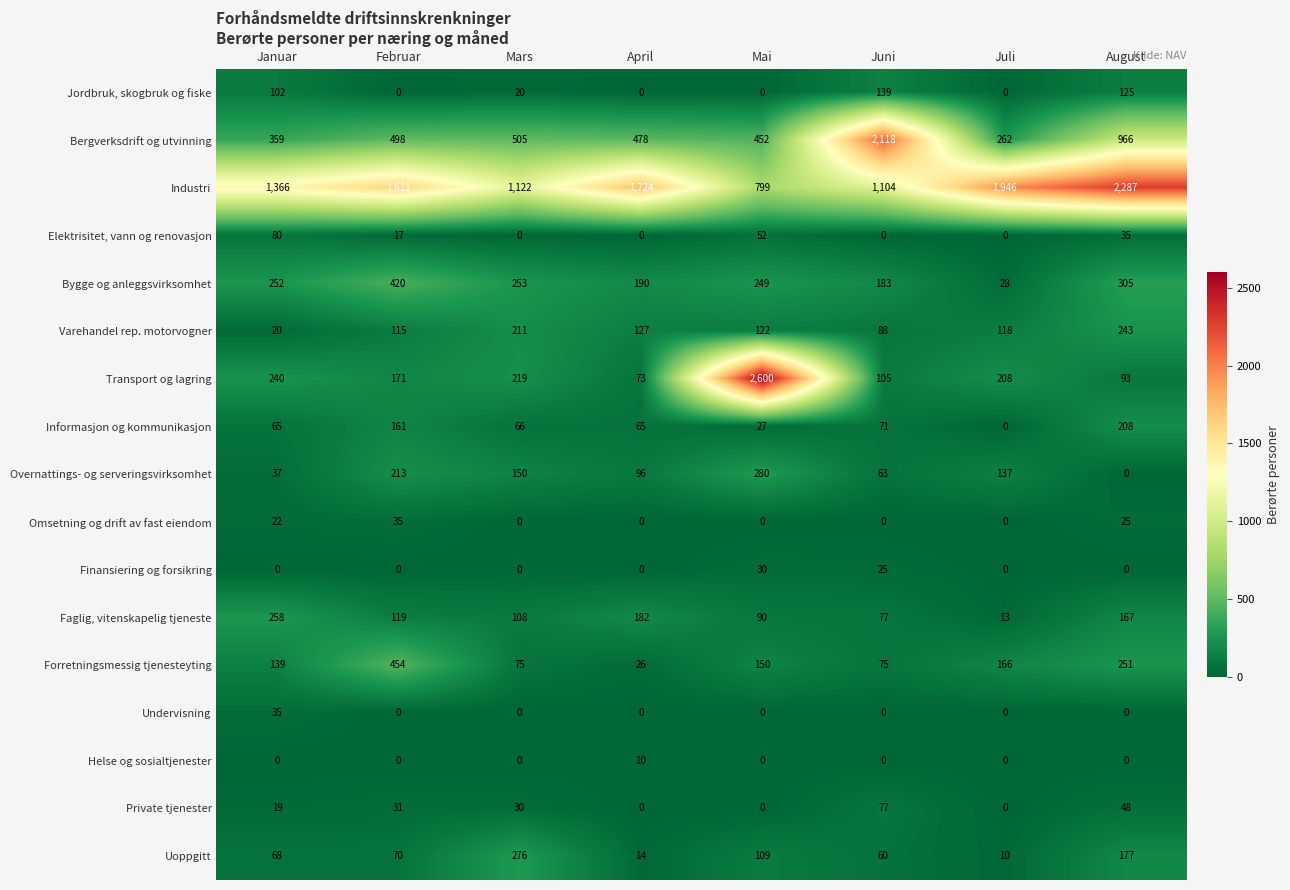

Is it true that Uoppgitt equals 159 at Mai?

False